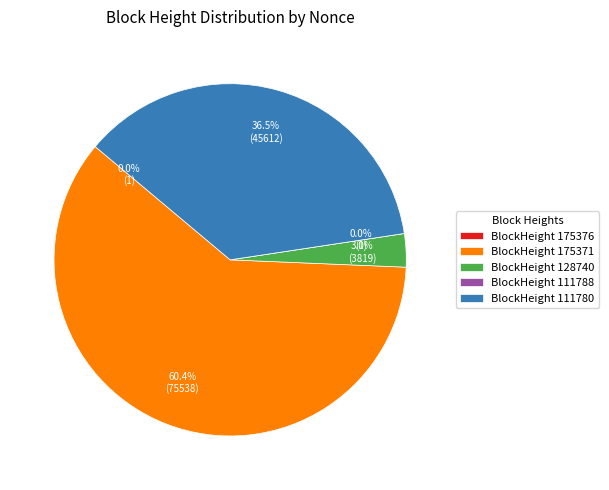

Which slice is the largest?

175371